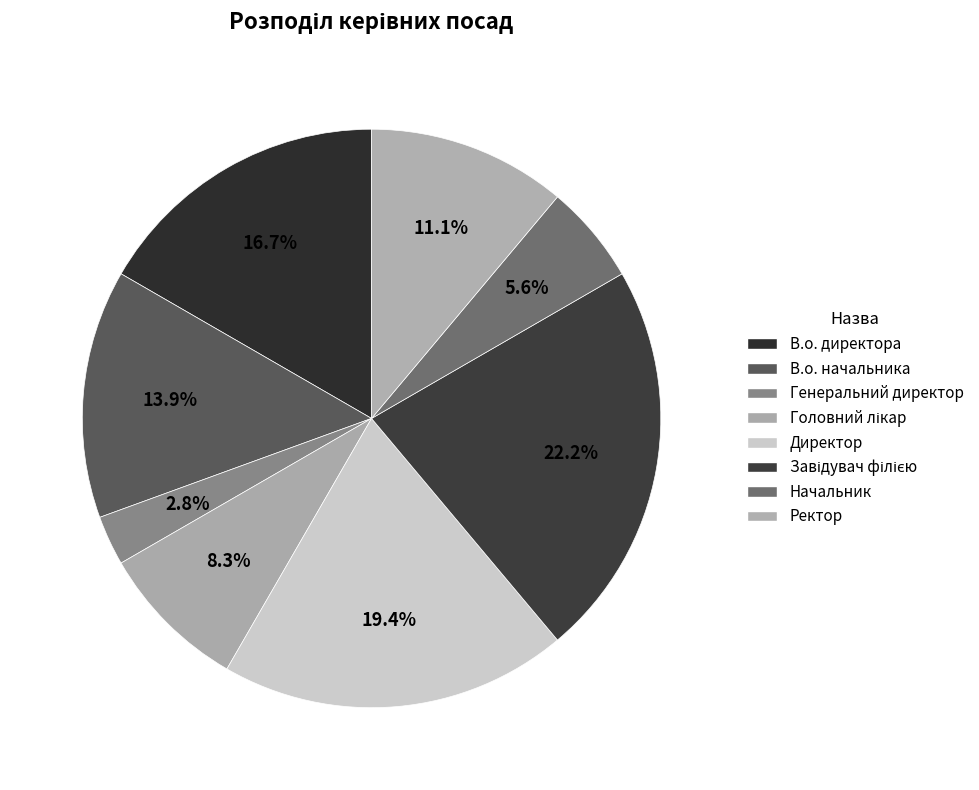

Which slice is the largest?

Завідувач філією